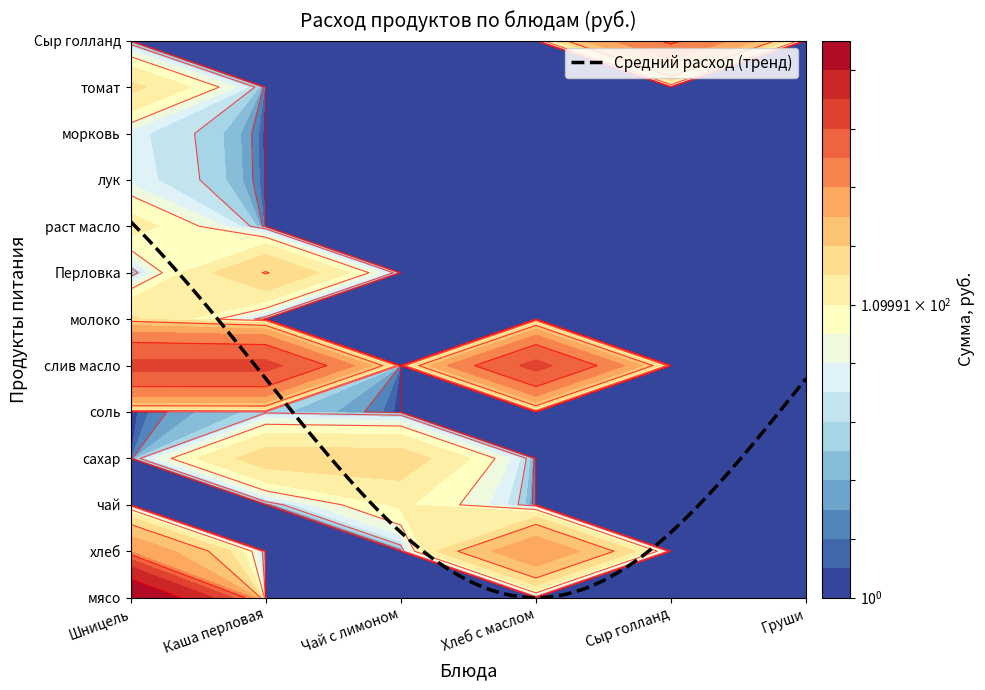

The value of соль at 18 is -5.8. True or false?

False